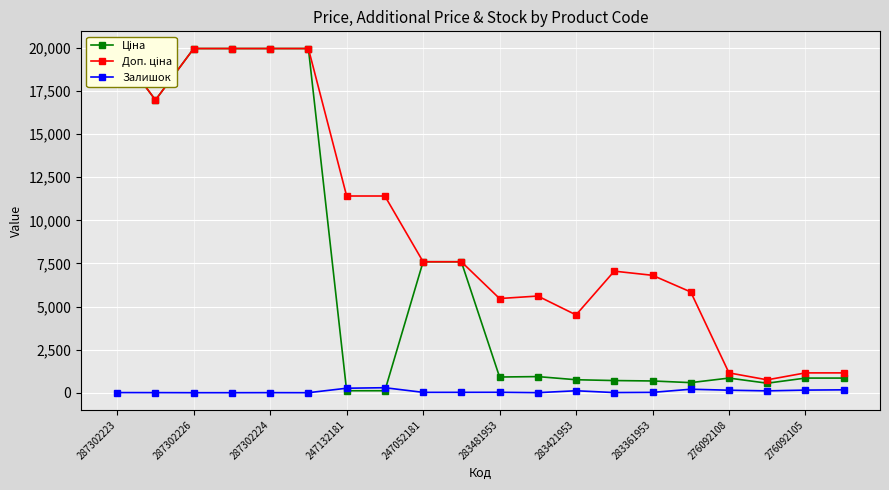

What is the sum of all Залишок values?

1544